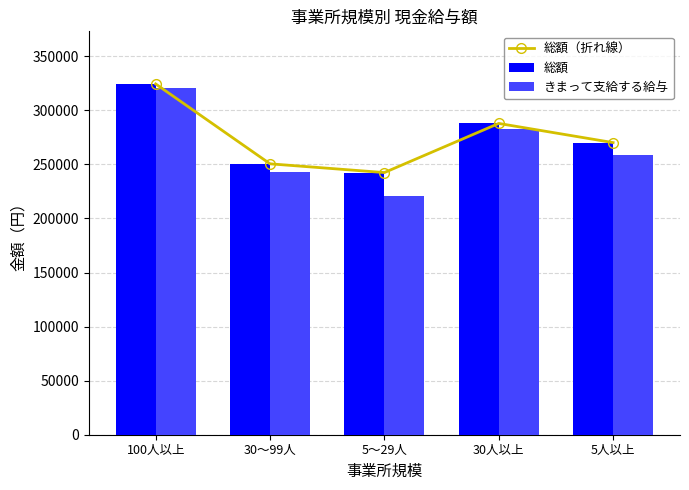

What is the difference between the maximum and second lowest values in the 総額 series?

73871